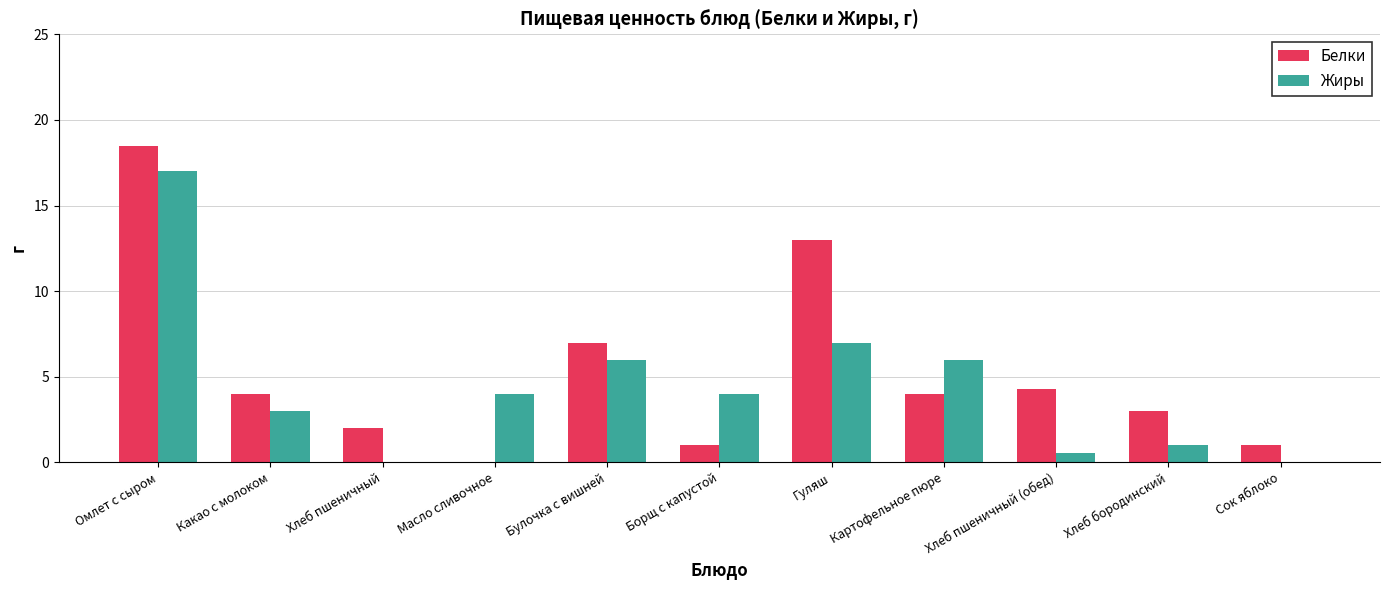

Is it true that Жиры equals 7.0 at Гуляш?

True